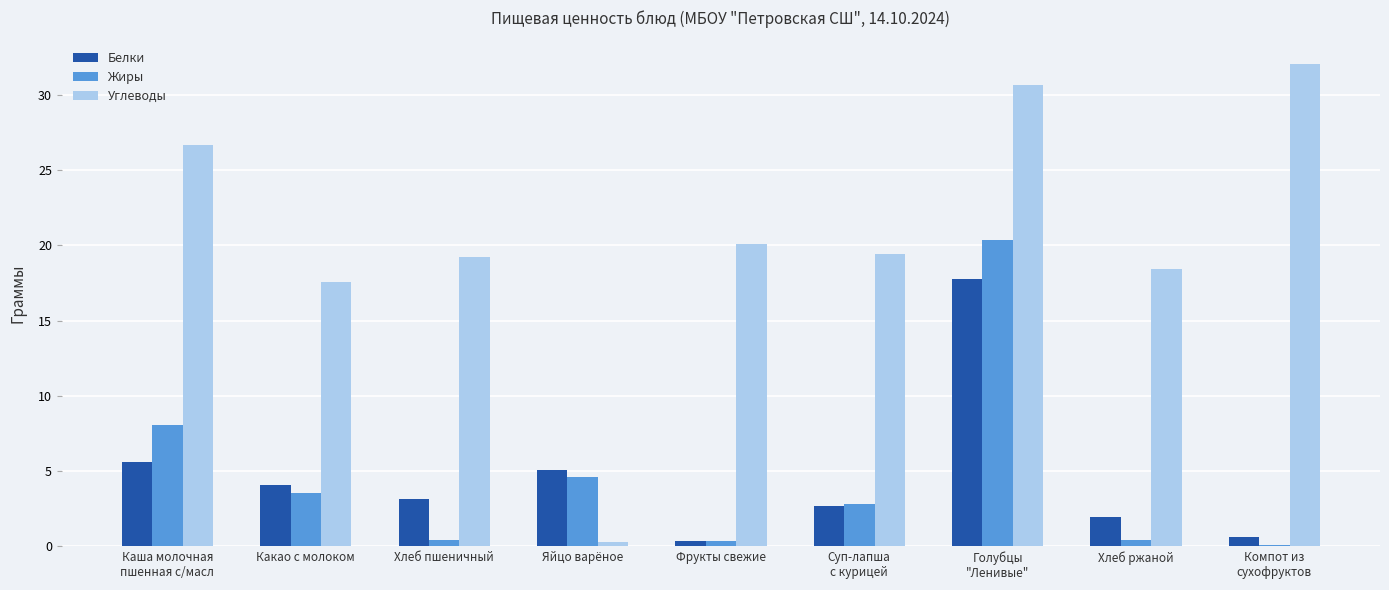

At which label does Белки first exceed 3?

Каша молочная
пшенная с/масл